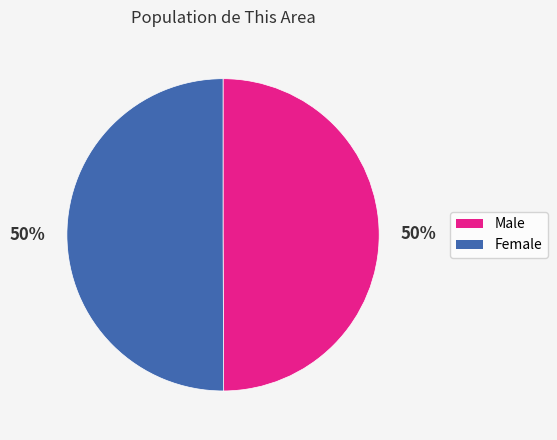

To the nearest percent, what percentage of the pie is Female?

50%